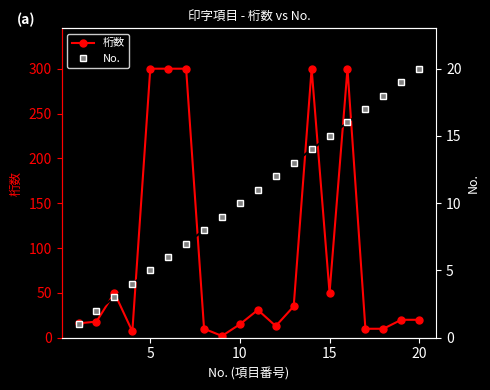

What are all the series names shown in the legend?

桁数, No.